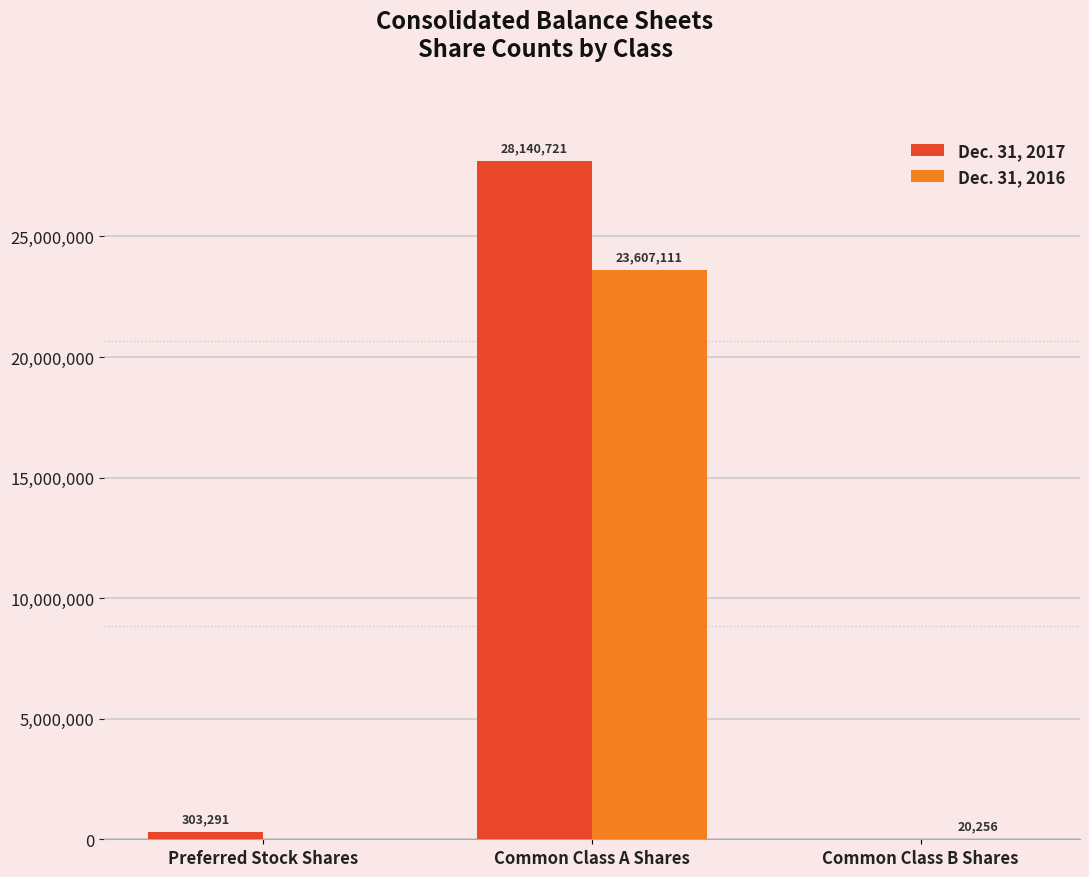

Reading right to left, list all the values displayed in this chart.

Dec. 31, 2017: Common Class B Shares=0	Common Class A Shares=28140721	Preferred Stock Shares=303291
Dec. 31, 2016: Common Class B Shares=20256	Common Class A Shares=23607111	Preferred Stock Shares=0